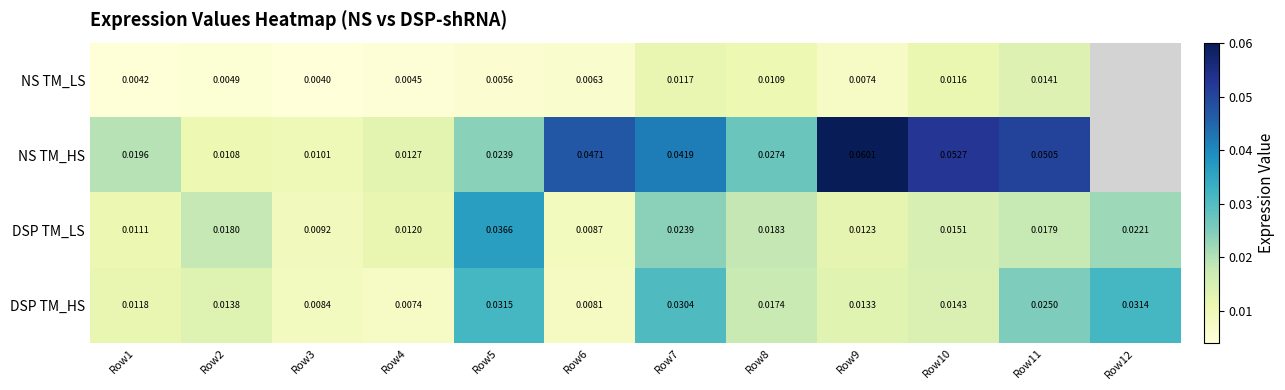

At Row2, list the series in order from smallest to largest.

NS TM_LS, NS TM_HS, DSP TM_HS, DSP TM_LS